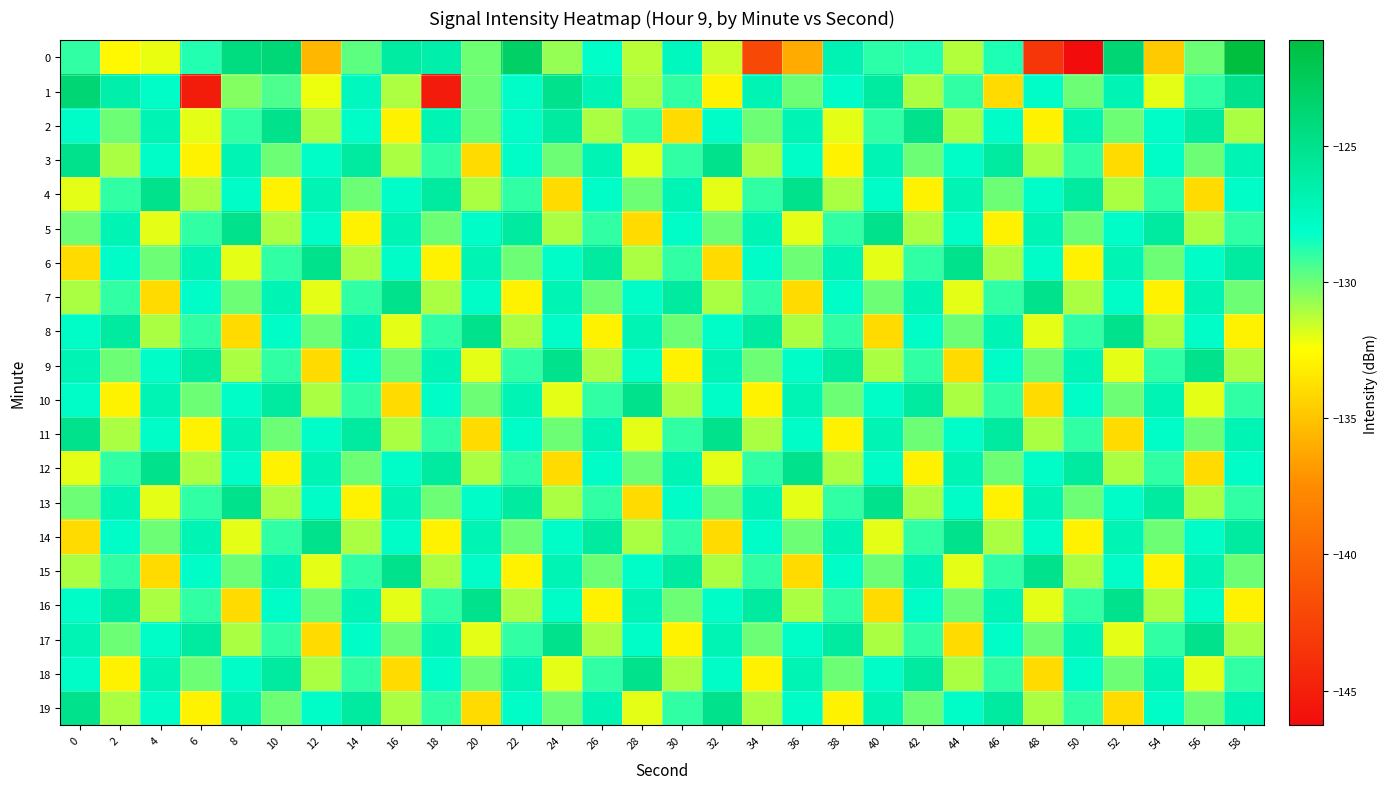

Reading right to left, list all the values displayed in this chart.

0: 58=-121.1	56=-130.0	54=-134.7	52=-123.8	50=-146.3	48=-143.5	46=-128.7	44=-131.2	42=-128.7	40=-128.9	38=-126.9	36=-136.1	34=-142.1	32=-131.6	30=-127.5	28=-131.3	26=-128.1	24=-130.7	22=-123.1	20=-130.1	18=-126.5	16=-126.1	14=-129.8	12=-135.6	10=-124.0	8=-124.4	6=-128.8	4=-132.1	2=-132.8	0=-129.0
1: 58=-125.0	56=-129.0	54=-132.0	52=-127.0	50=-130.0	48=-128.0	46=-134.0	44=-129.0	42=-131.0	40=-126.0	38=-128.0	36=-130.0	34=-127.0	32=-133.0	30=-129.0	28=-131.0	26=-127.0	24=-125.0	22=-128.0	20=-130.0	18=-145.3	16=-131.0	14=-127.5	12=-132.2	10=-129.5	8=-130.4	6=-145.1	4=-128.0	2=-126.6	0=-123.8
2: 58=-131.0	56=-126.0	54=-128.0	52=-130.0	50=-127.0	48=-133.0	46=-128.0	44=-131.0	42=-125.0	40=-129.0	38=-132.0	36=-127.0	34=-130.0	32=-128.0	30=-134.0	28=-129.0	26=-131.0	24=-126.0	22=-128.0	20=-130.0	18=-127.0	16=-133.0	14=-128.0	12=-131.0	10=-125.0	8=-129.0	6=-132.0	4=-127.0	2=-130.0	0=-128.0
3: 58=-127.0	56=-130.0	54=-128.0	52=-134.0	50=-129.0	48=-131.0	46=-126.0	44=-128.0	42=-130.0	40=-127.0	38=-133.0	36=-128.0	34=-131.0	32=-125.0	30=-129.0	28=-132.0	26=-127.0	24=-130.0	22=-128.0	20=-134.0	18=-129.0	16=-131.0	14=-126.0	12=-128.0	10=-130.0	8=-127.0	6=-133.0	4=-128.0	2=-131.0	0=-125.0
4: 58=-128.0	56=-134.0	54=-129.0	52=-131.0	50=-126.0	48=-128.0	46=-130.0	44=-127.0	42=-133.0	40=-128.0	38=-131.0	36=-125.0	34=-129.0	32=-132.0	30=-127.0	28=-130.0	26=-128.0	24=-134.0	22=-129.0	20=-131.0	18=-126.0	16=-128.0	14=-130.0	12=-127.0	10=-133.0	8=-128.0	6=-131.0	4=-125.0	2=-129.0	0=-132.0
5: 58=-129.0	56=-131.0	54=-126.0	52=-128.0	50=-130.0	48=-127.0	46=-133.0	44=-128.0	42=-131.0	40=-125.0	38=-129.0	36=-132.0	34=-127.0	32=-130.0	30=-128.0	28=-134.0	26=-129.0	24=-131.0	22=-126.0	20=-128.0	18=-130.0	16=-127.0	14=-133.0	12=-128.0	10=-131.0	8=-125.0	6=-129.0	4=-132.0	2=-127.0	0=-130.0
6: 58=-126.0	56=-128.0	54=-130.0	52=-127.0	50=-133.0	48=-128.0	46=-131.0	44=-125.0	42=-129.0	40=-132.0	38=-127.0	36=-130.0	34=-128.0	32=-134.0	30=-129.0	28=-131.0	26=-126.0	24=-128.0	22=-130.0	20=-127.0	18=-133.0	16=-128.0	14=-131.0	12=-125.0	10=-129.0	8=-132.0	6=-127.0	4=-130.0	2=-128.0	0=-134.0
7: 58=-130.0	56=-127.0	54=-133.0	52=-128.0	50=-131.0	48=-125.0	46=-129.0	44=-132.0	42=-127.0	40=-130.0	38=-128.0	36=-134.0	34=-129.0	32=-131.0	30=-126.0	28=-128.0	26=-130.0	24=-127.0	22=-133.0	20=-128.0	18=-131.0	16=-125.0	14=-129.0	12=-132.0	10=-127.0	8=-130.0	6=-128.0	4=-134.0	2=-129.0	0=-131.0
8: 58=-133.0	56=-128.0	54=-131.0	52=-125.0	50=-129.0	48=-132.0	46=-127.0	44=-130.0	42=-128.0	40=-134.0	38=-129.0	36=-131.0	34=-126.0	32=-128.0	30=-130.0	28=-127.0	26=-133.0	24=-128.0	22=-131.0	20=-125.0	18=-129.0	16=-132.0	14=-127.0	12=-130.0	10=-128.0	8=-134.0	6=-129.0	4=-131.0	2=-126.0	0=-128.0
9: 58=-131.0	56=-125.0	54=-129.0	52=-132.0	50=-127.0	48=-130.0	46=-128.0	44=-134.0	42=-129.0	40=-131.0	38=-126.0	36=-128.0	34=-130.0	32=-127.0	30=-133.0	28=-128.0	26=-131.0	24=-125.0	22=-129.0	20=-132.0	18=-127.0	16=-130.0	14=-128.0	12=-134.0	10=-129.0	8=-131.0	6=-126.0	4=-128.0	2=-130.0	0=-127.0
10: 58=-129.0	56=-132.0	54=-127.0	52=-130.0	50=-128.0	48=-134.0	46=-129.0	44=-131.0	42=-126.0	40=-128.0	38=-130.0	36=-127.0	34=-133.0	32=-128.0	30=-131.0	28=-125.0	26=-129.0	24=-132.0	22=-127.0	20=-130.0	18=-128.0	16=-134.0	14=-129.0	12=-131.0	10=-126.0	8=-128.0	6=-130.0	4=-127.0	2=-133.0	0=-128.0
11: 58=-127.0	56=-130.0	54=-128.0	52=-134.0	50=-129.0	48=-131.0	46=-126.0	44=-128.0	42=-130.0	40=-127.0	38=-133.0	36=-128.0	34=-131.0	32=-125.0	30=-129.0	28=-132.0	26=-127.0	24=-130.0	22=-128.0	20=-134.0	18=-129.0	16=-131.0	14=-126.0	12=-128.0	10=-130.0	8=-127.0	6=-133.0	4=-128.0	2=-131.0	0=-125.0
12: 58=-128.0	56=-134.0	54=-129.0	52=-131.0	50=-126.0	48=-128.0	46=-130.0	44=-127.0	42=-133.0	40=-128.0	38=-131.0	36=-125.0	34=-129.0	32=-132.0	30=-127.0	28=-130.0	26=-128.0	24=-134.0	22=-129.0	20=-131.0	18=-126.0	16=-128.0	14=-130.0	12=-127.0	10=-133.0	8=-128.0	6=-131.0	4=-125.0	2=-129.0	0=-132.0
13: 58=-129.0	56=-131.0	54=-126.0	52=-128.0	50=-130.0	48=-127.0	46=-133.0	44=-128.0	42=-131.0	40=-125.0	38=-129.0	36=-132.0	34=-127.0	32=-130.0	30=-128.0	28=-134.0	26=-129.0	24=-131.0	22=-126.0	20=-128.0	18=-130.0	16=-127.0	14=-133.0	12=-128.0	10=-131.0	8=-125.0	6=-129.0	4=-132.0	2=-127.0	0=-130.0
14: 58=-126.0	56=-128.0	54=-130.0	52=-127.0	50=-133.0	48=-128.0	46=-131.0	44=-125.0	42=-129.0	40=-132.0	38=-127.0	36=-130.0	34=-128.0	32=-134.0	30=-129.0	28=-131.0	26=-126.0	24=-128.0	22=-130.0	20=-127.0	18=-133.0	16=-128.0	14=-131.0	12=-125.0	10=-129.0	8=-132.0	6=-127.0	4=-130.0	2=-128.0	0=-134.0
15: 58=-130.0	56=-127.0	54=-133.0	52=-128.0	50=-131.0	48=-125.0	46=-129.0	44=-132.0	42=-127.0	40=-130.0	38=-128.0	36=-134.0	34=-129.0	32=-131.0	30=-126.0	28=-128.0	26=-130.0	24=-127.0	22=-133.0	20=-128.0	18=-131.0	16=-125.0	14=-129.0	12=-132.0	10=-127.0	8=-130.0	6=-128.0	4=-134.0	2=-129.0	0=-131.0
16: 58=-133.0	56=-128.0	54=-131.0	52=-125.0	50=-129.0	48=-132.0	46=-127.0	44=-130.0	42=-128.0	40=-134.0	38=-129.0	36=-131.0	34=-126.0	32=-128.0	30=-130.0	28=-127.0	26=-133.0	24=-128.0	22=-131.0	20=-125.0	18=-129.0	16=-132.0	14=-127.0	12=-130.0	10=-128.0	8=-134.0	6=-129.0	4=-131.0	2=-126.0	0=-128.0
17: 58=-131.0	56=-125.0	54=-129.0	52=-132.0	50=-127.0	48=-130.0	46=-128.0	44=-134.0	42=-129.0	40=-131.0	38=-126.0	36=-128.0	34=-130.0	32=-127.0	30=-133.0	28=-128.0	26=-131.0	24=-125.0	22=-129.0	20=-132.0	18=-127.0	16=-130.0	14=-128.0	12=-134.0	10=-129.0	8=-131.0	6=-126.0	4=-128.0	2=-130.0	0=-127.0
18: 58=-129.0	56=-132.0	54=-127.0	52=-130.0	50=-128.0	48=-134.0	46=-129.0	44=-131.0	42=-126.0	40=-128.0	38=-130.0	36=-127.0	34=-133.0	32=-128.0	30=-131.0	28=-125.0	26=-129.0	24=-132.0	22=-127.0	20=-130.0	18=-128.0	16=-134.0	14=-129.0	12=-131.0	10=-126.0	8=-128.0	6=-130.0	4=-127.0	2=-133.0	0=-128.0
19: 58=-127.0	56=-130.0	54=-128.0	52=-134.0	50=-129.0	48=-131.0	46=-126.0	44=-128.0	42=-130.0	40=-127.0	38=-133.0	36=-128.0	34=-131.0	32=-125.0	30=-129.0	28=-132.0	26=-127.0	24=-130.0	22=-128.0	20=-134.0	18=-129.0	16=-131.0	14=-126.0	12=-128.0	10=-130.0	8=-127.0	6=-133.0	4=-128.0	2=-131.0	0=-125.0